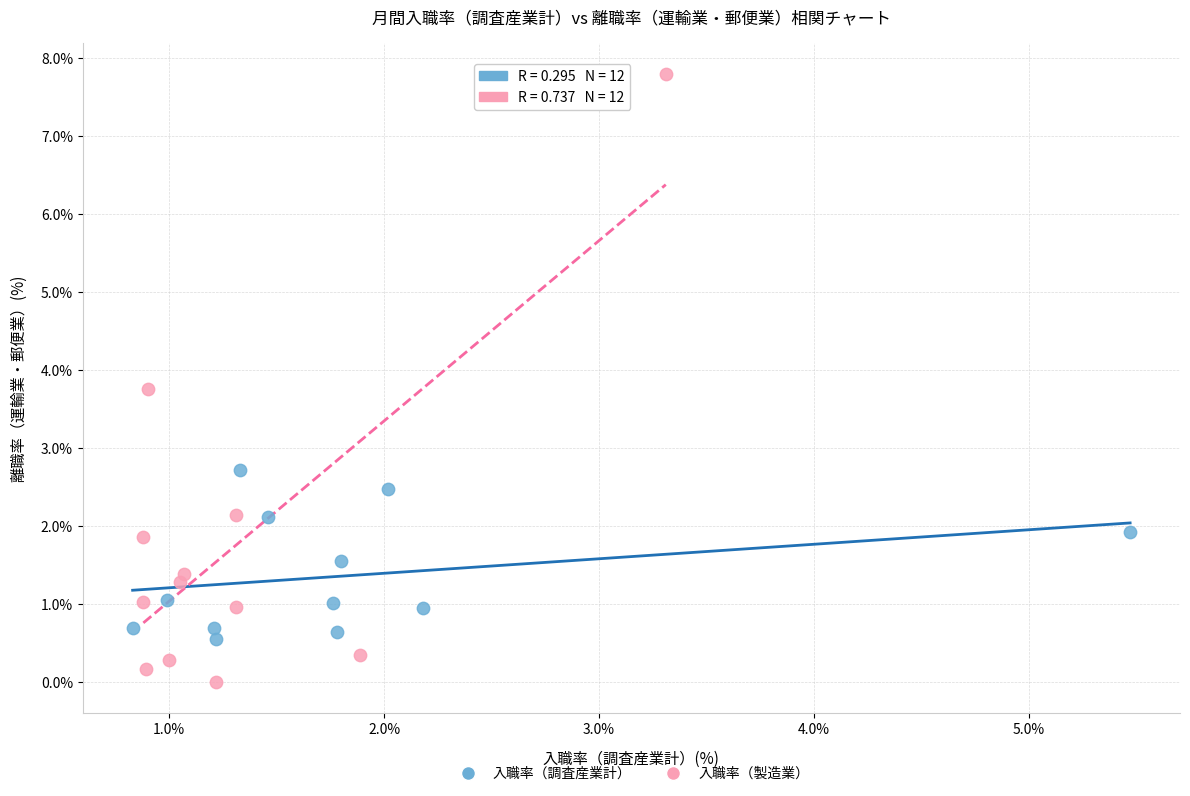

Which series reaches the minimum Y coordinate?

入職率（製造業）